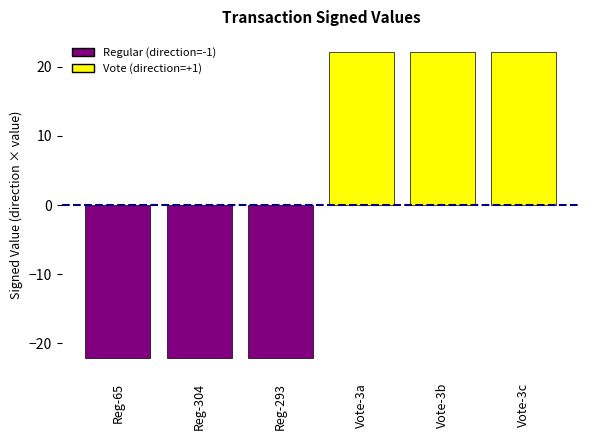

How many negative values are there?

3